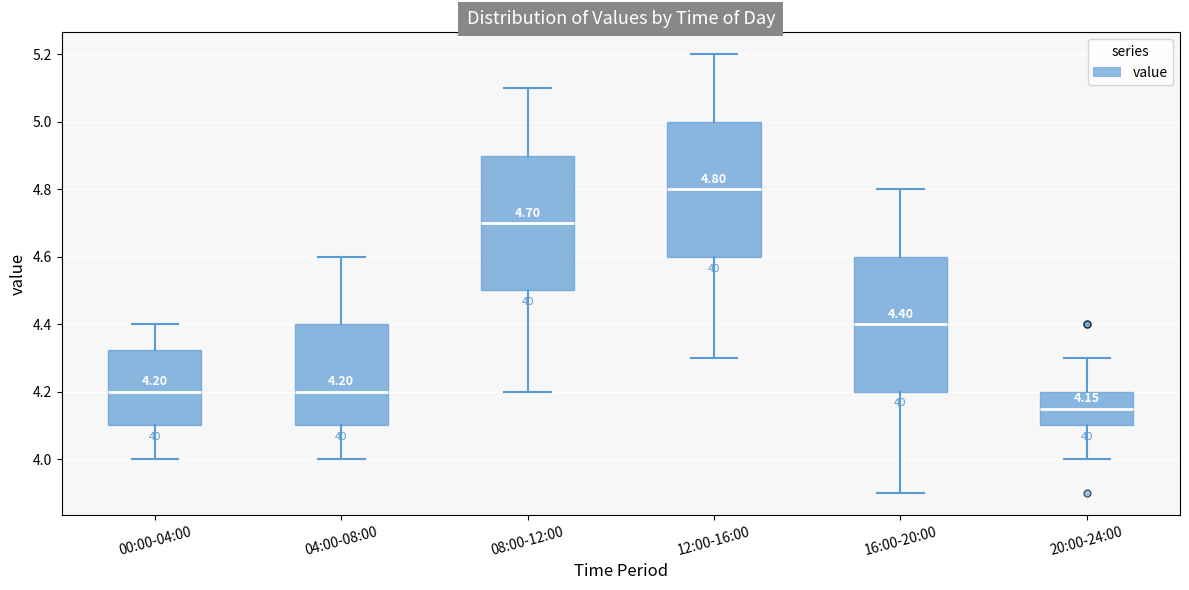

Which box's median line is the highest?

12:00-16:00